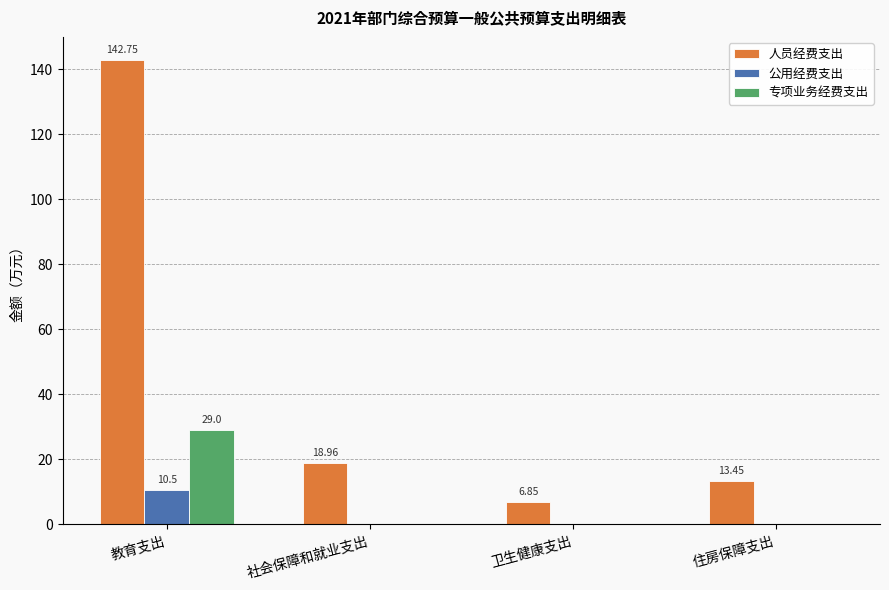

Which series changed the most between 卫生健康支出 and 住房保障支出?

人员经费支出